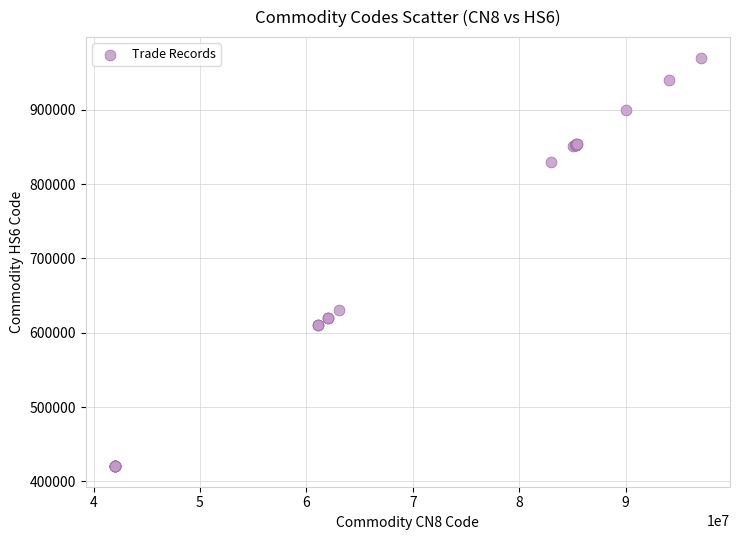

What Y value in the scatter plot is closest to 695360?

630790